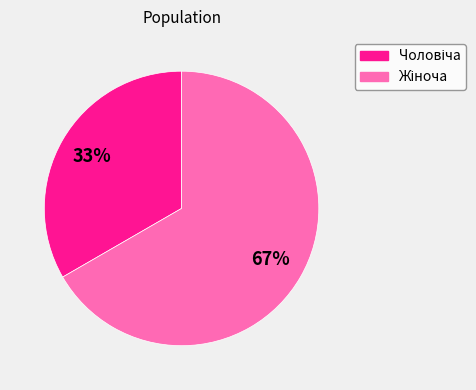

To the nearest percent, what is the average slice percentage?

50%